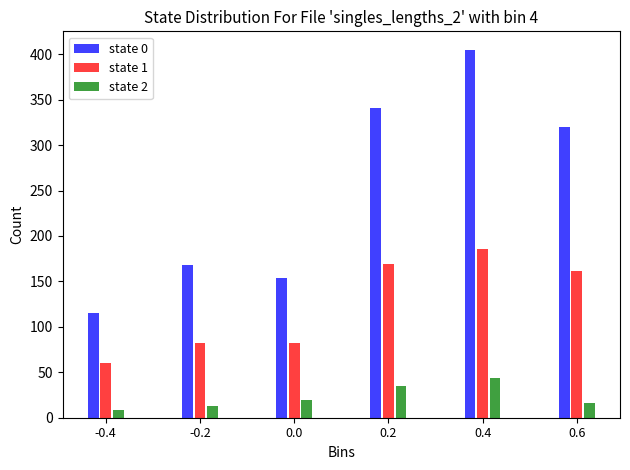

Reading left to right, transcribe all the data shown in this chart.

state 0: -0.4=115	-0.2=168	0.0=154	0.2=341	0.4=405	0.6=320
state 1: -0.4=60	-0.2=82	0.0=82	0.2=169	0.4=186	0.6=162
state 2: -0.4=9	-0.2=13	0.0=19	0.2=35	0.4=44	0.6=16